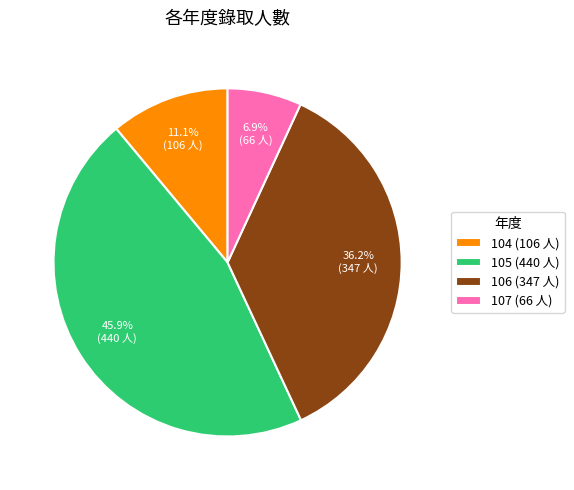

Is there a majority slice in this chart?

No